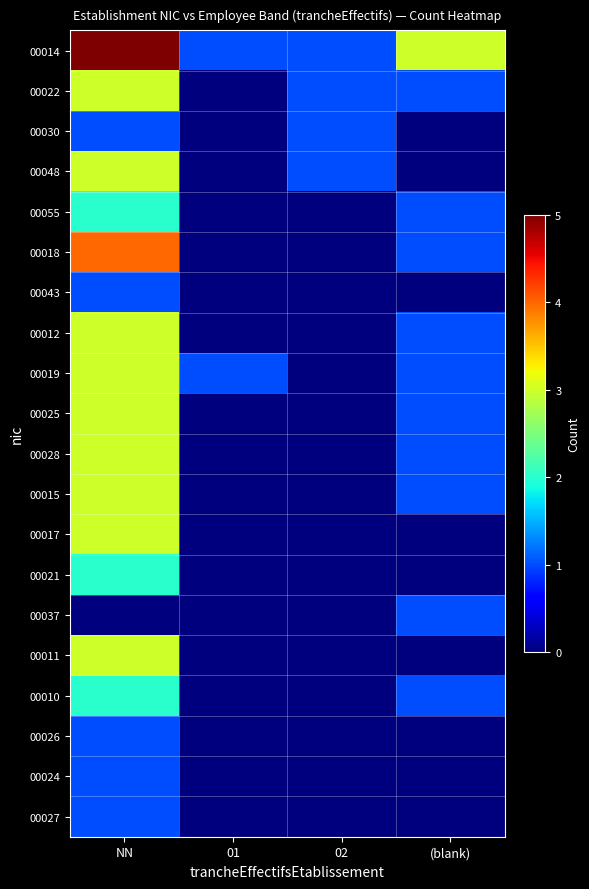

At NN, list the series in order from smallest to largest.

00037, 00030, 00043, 00026, 00024, 00027, 00055, 00021, 00010, 00022, 00048, 00012, 00019, 00025, 00028, 00015, 00017, 00011, 00018, 00014